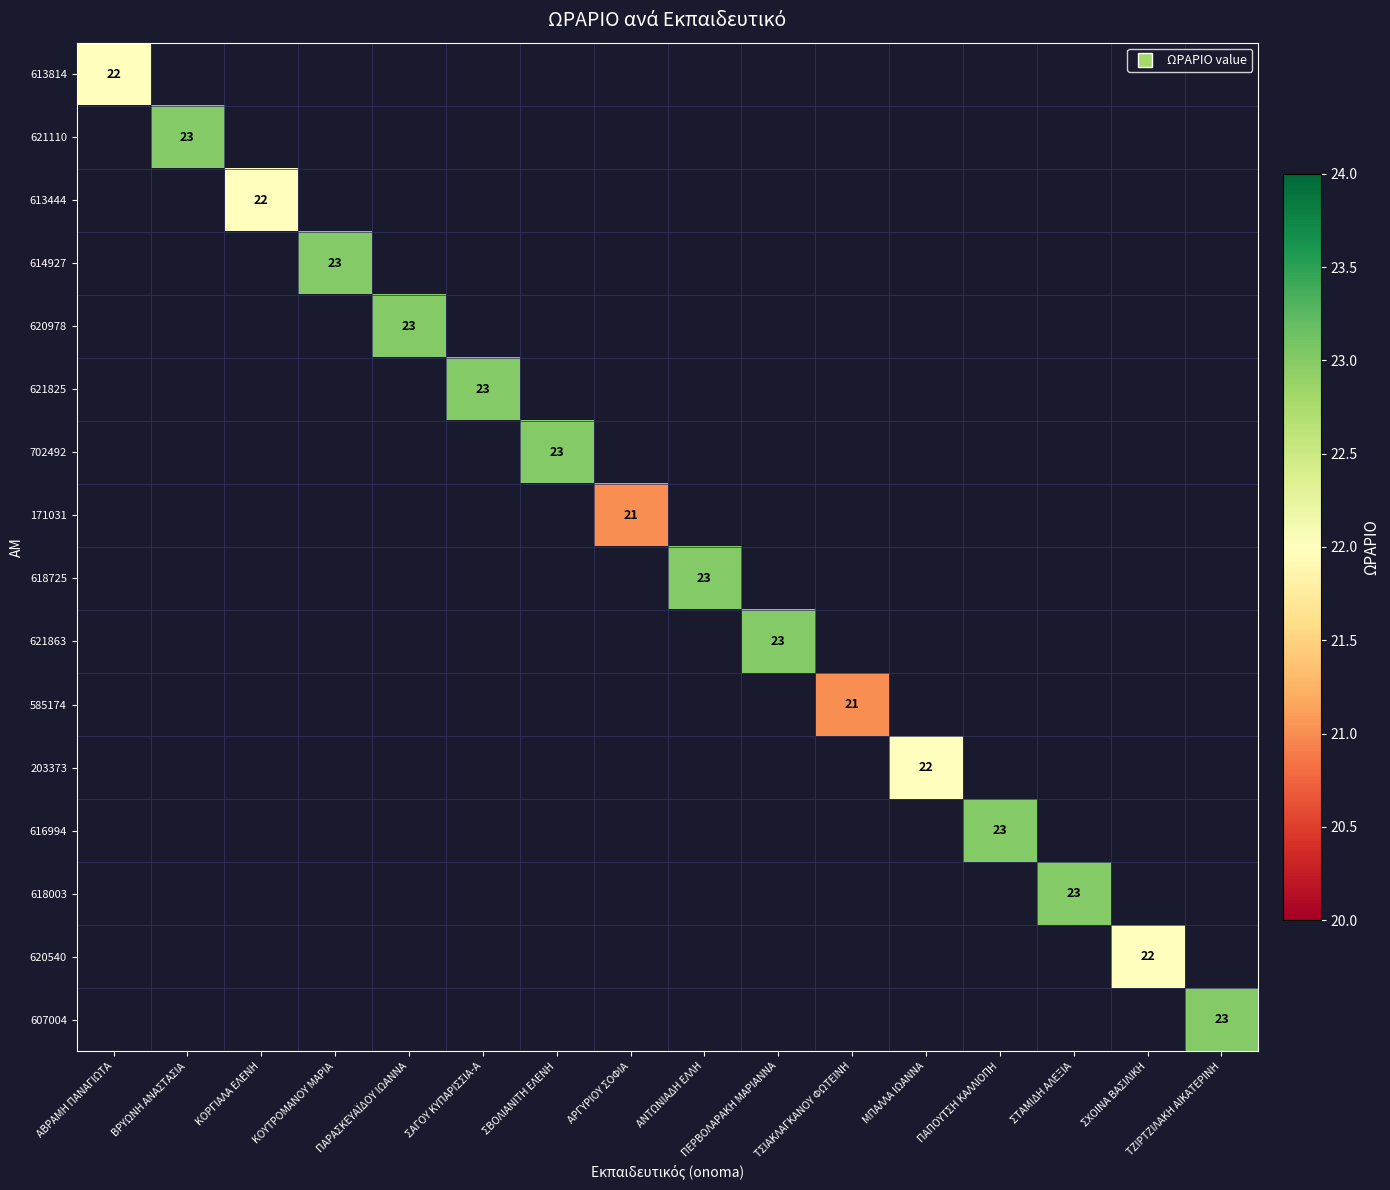

At which category does the chart reach its minimum across all series?

ΑΡΓΥΡΙΟΥ ΣΟΦΙΑ